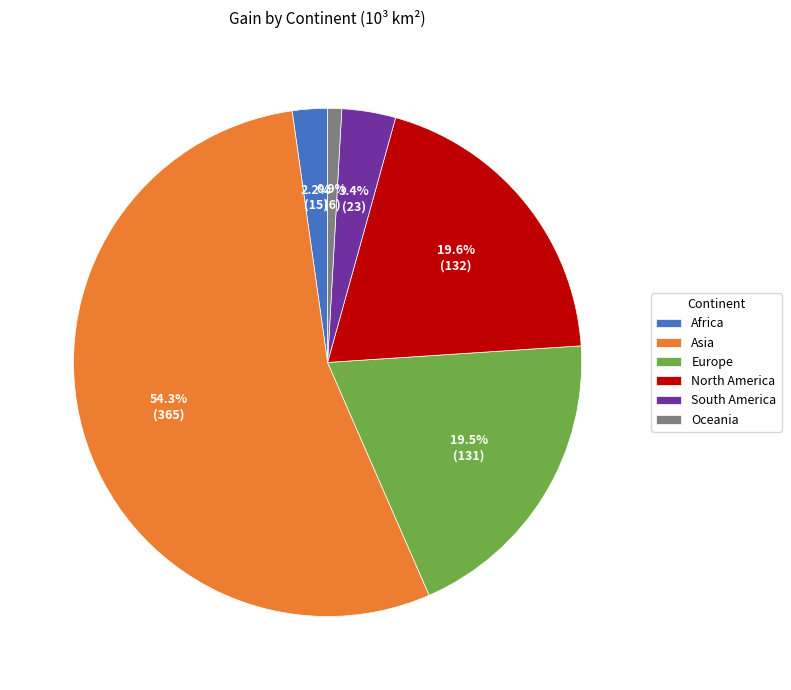

To the nearest percent, what is the combined percentage of Asia and Europe?

74%